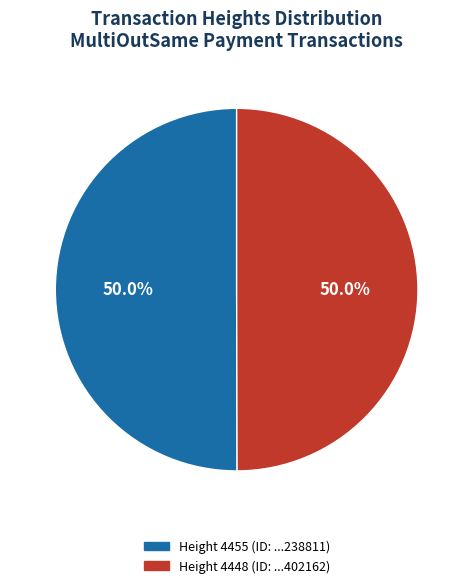

Count the number of slices in the pie.

2